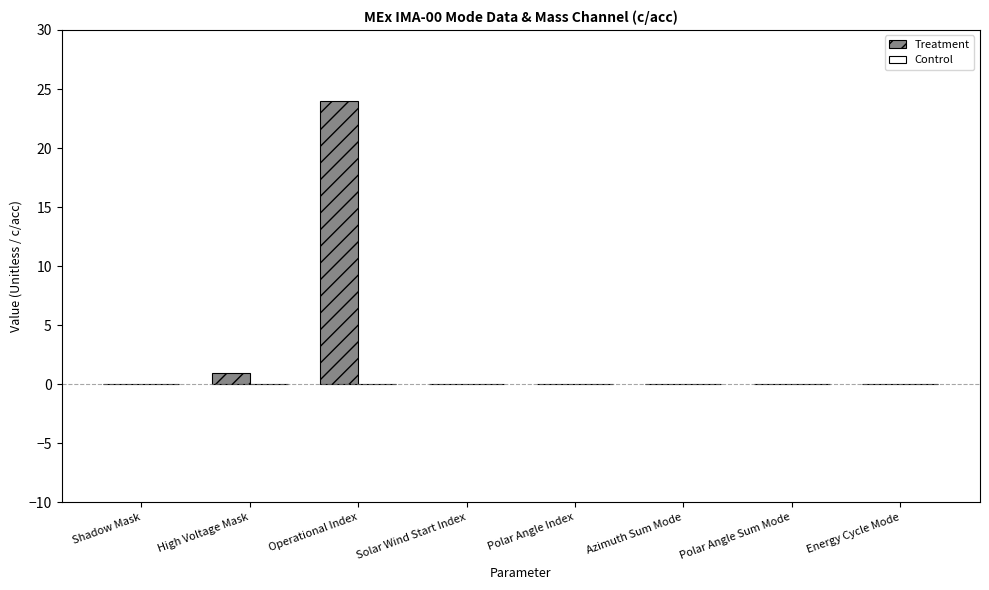

At which category does the chart reach its peak across all series?

Operational Index